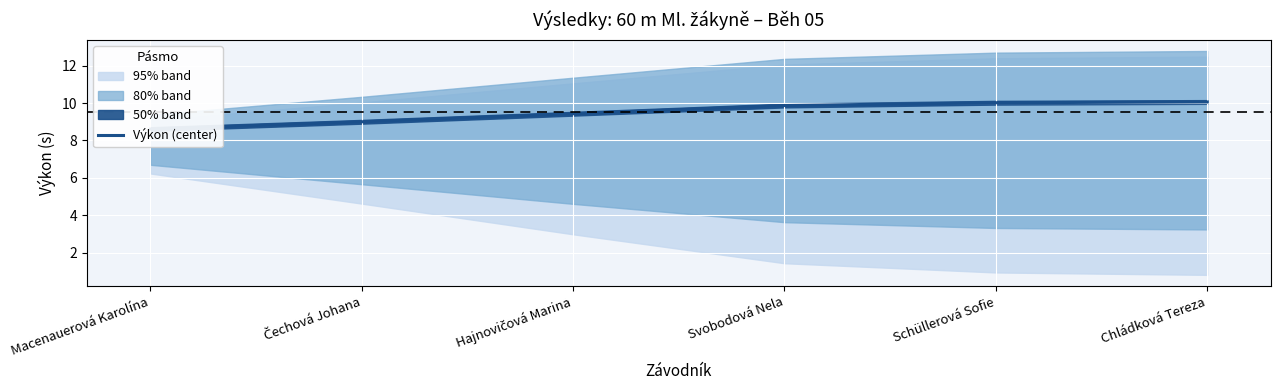

What is the label of the 1st point from the right?

Chládková Tereza